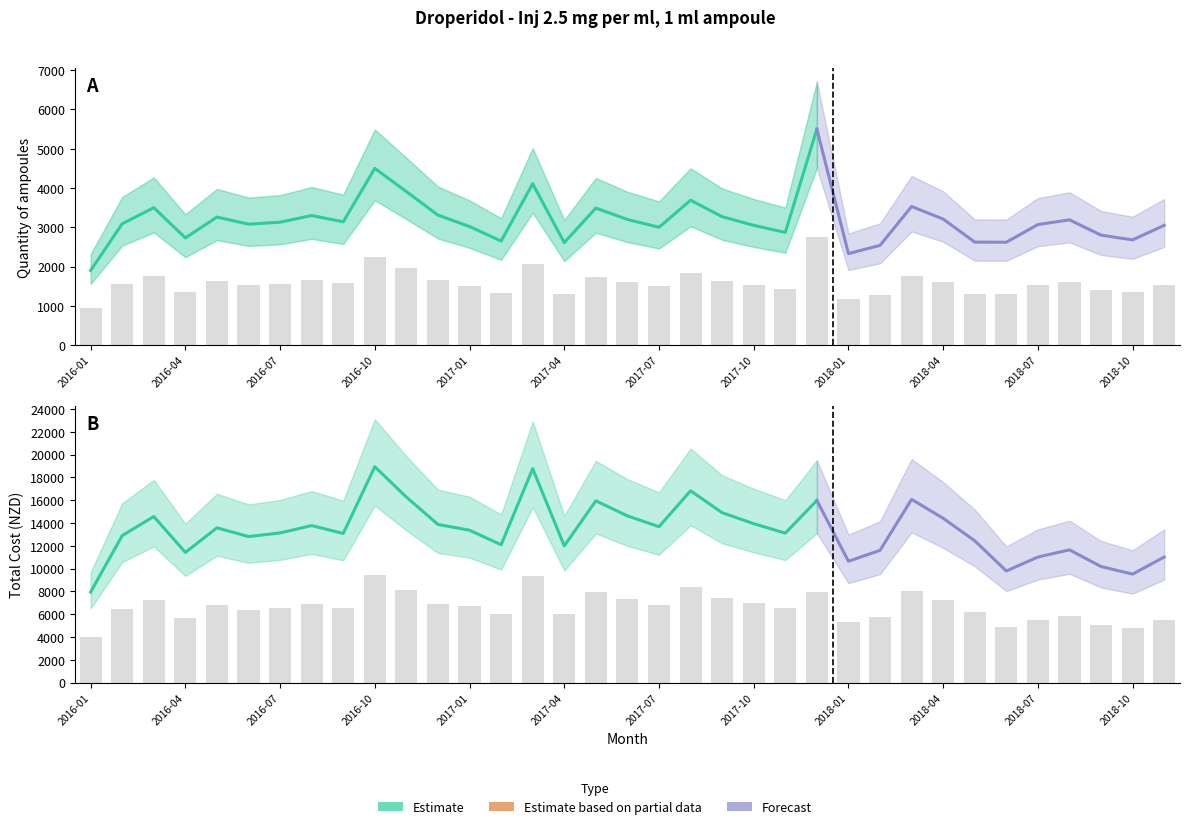

Reading right to left, what are all the values shown in this chart?

Quantity of ampoules: 2018-11=1525.0	2018-10=1340.0	2018-09=1400.0	2018-08=1595.0	2018-07=1535.0	2018-06=1310.0	2018-05=1311.5	2018-04=1605.0	2018-03=1765.0	2018-02=1270.0	2018-01=1165.0	2017-12=2750.0	2017-11=1435.0	2017-10=1525.0	2017-09=1635.0	2017-08=1845.0	2017-07=1500.0	2017-06=1600.0	2017-05=1745.0	2017-04=1305.0	2017-03=2055.0	2017-02=1325.0	2017-01=1510.0	2016-12=1655.0	2016-11=1955.0	2016-10=2250.0	2016-09=1570.0	2016-08=1650.0	2016-07=1565.0	2016-06=1540.0	2016-05=1630.0	2016-04=1365.0	2016-03=1750.0	2016-02=1545.0	2016-01=950.0
Total Cost: 2018-11=5513.4	2018-10=4760.9	2018-09=5093.8	2018-08=5825.4	2018-07=5511.4	2018-06=4898.2	2018-05=6223.3	2018-04=7209.9	2018-03=8040.3	2018-02=5804.6	2018-01=5325.4	2017-12=7992.8	2017-11=6559.8	2017-10=6974.1	2017-09=7455.8	2017-08=8417.3	2017-07=6841.7	2017-06=7316.3	2017-05=7975.7	2017-04=6000.6	2017-03=9386.6	2017-02=6048.7	2017-01=6687.6	2016-12=6939.7	2016-11=8140.4	2016-10=9473.0	2016-09=6544.7	2016-08=6891.3	2016-07=6567.8	2016-06=6410.0	2016-05=6792.0	2016-04=5713.4	2016-03=7288.2	2016-02=6450.8	2016-01=3974.2